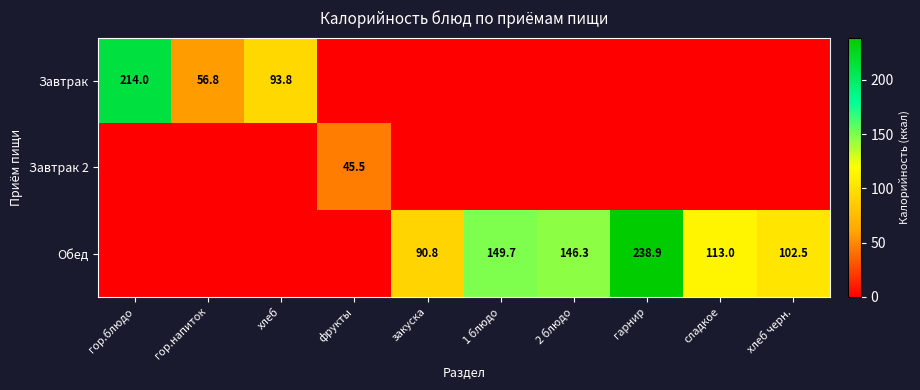

The Обед series shows 45.8 at хлеб черн.. True or false?

False